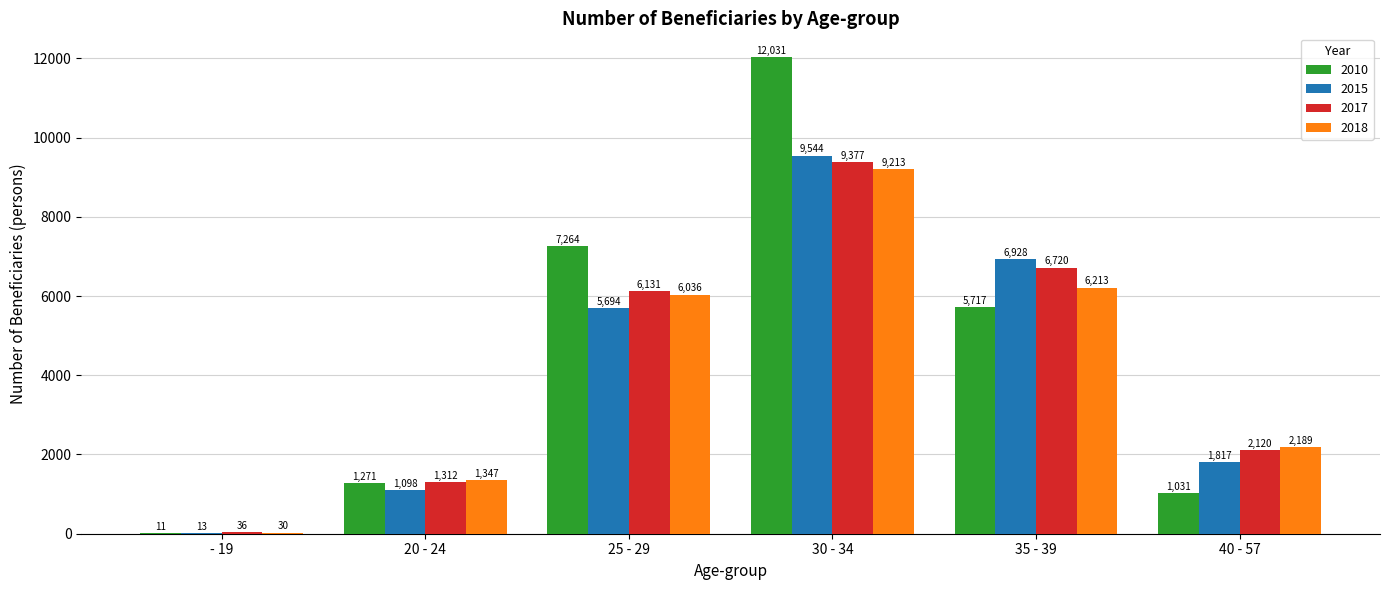

What is the approximate value of 2010 at 25 - 29?

7264.1